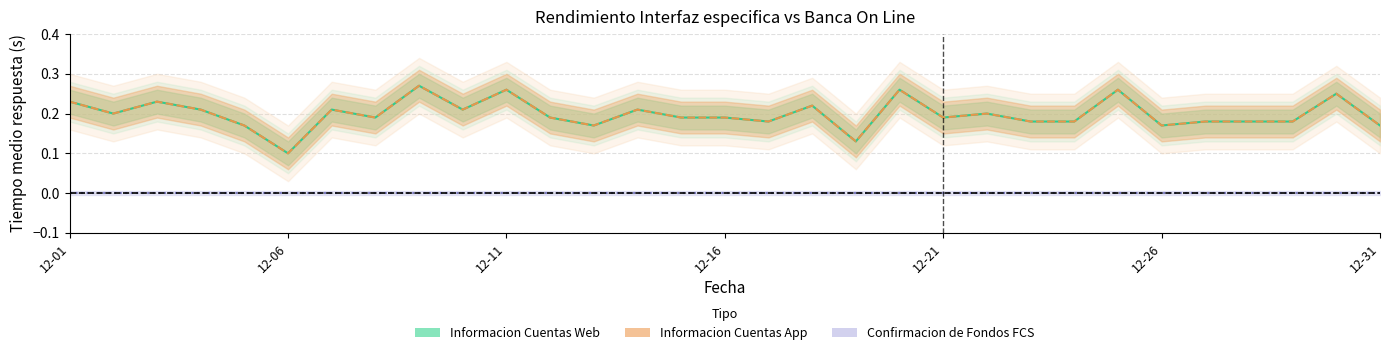

True or false: Informacion Cuentas App and Confirmacion de Fondos FCS intersect in this chart.

False